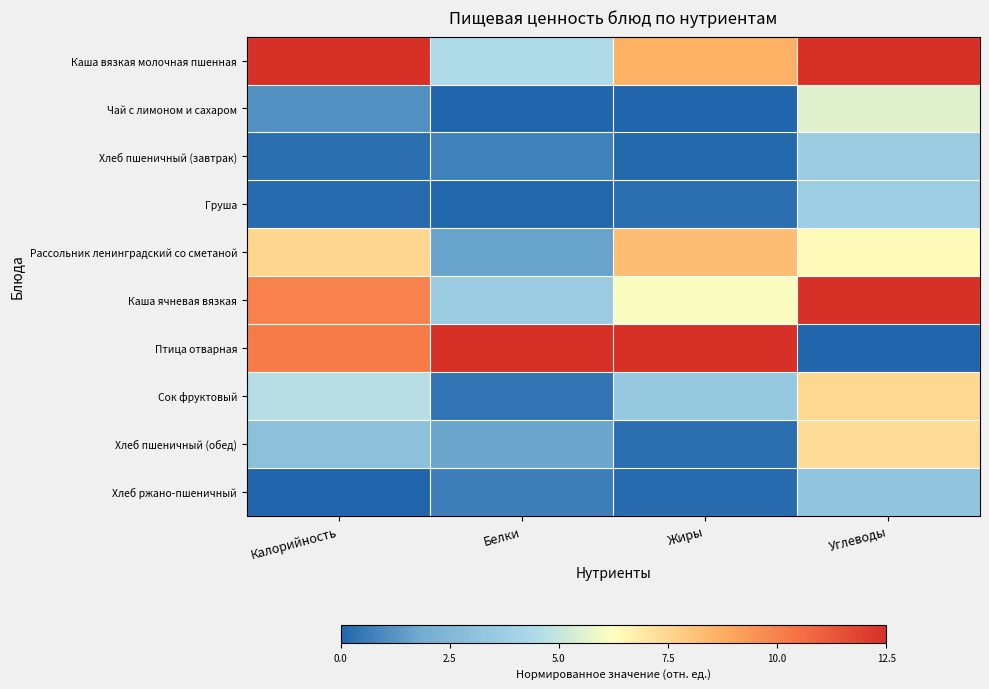

Reading left to right, transcribe all the data shown in this chart.

Каша вязкая молочная пшенная: Калорийность=12.5	Белки=4.5	Жиры=8.6	Углеводы=12.4
Чай с лимоном и сахаром: Калорийность=1.1	Белки=0.0	Жиры=0.0	Углеводы=5.6
Хлеб пшеничный (завтрак): Калорийность=0.3	Белки=0.8	Жиры=0.1	Углеводы=3.6
Груша: Калорийность=0.2	Белки=0.1	Жиры=0.2	Углеводы=3.8
Рассольник ленинградский со сметаной: Калорийность=7.5	Белки=1.6	Жиры=8.3	Углеводы=6.4
Каша ячневая вязкая: Калорийность=10.0	Белки=3.6	Жиры=6.2	Углеводы=12.5
Птица отварная: Калорийность=10.2	Белки=12.5	Жиры=12.5	Углеводы=0.0
Сок фруктовый: Калорийность=4.6	Белки=0.4	Жиры=3.4	Углеводы=7.4
Хлеб пшеничный (обед): Калорийность=3.0	Белки=1.7	Жиры=0.3	Углеводы=7.3
Хлеб ржано-пшеничный: Калорийность=0.0	Белки=0.6	Жиры=0.2	Углеводы=3.2